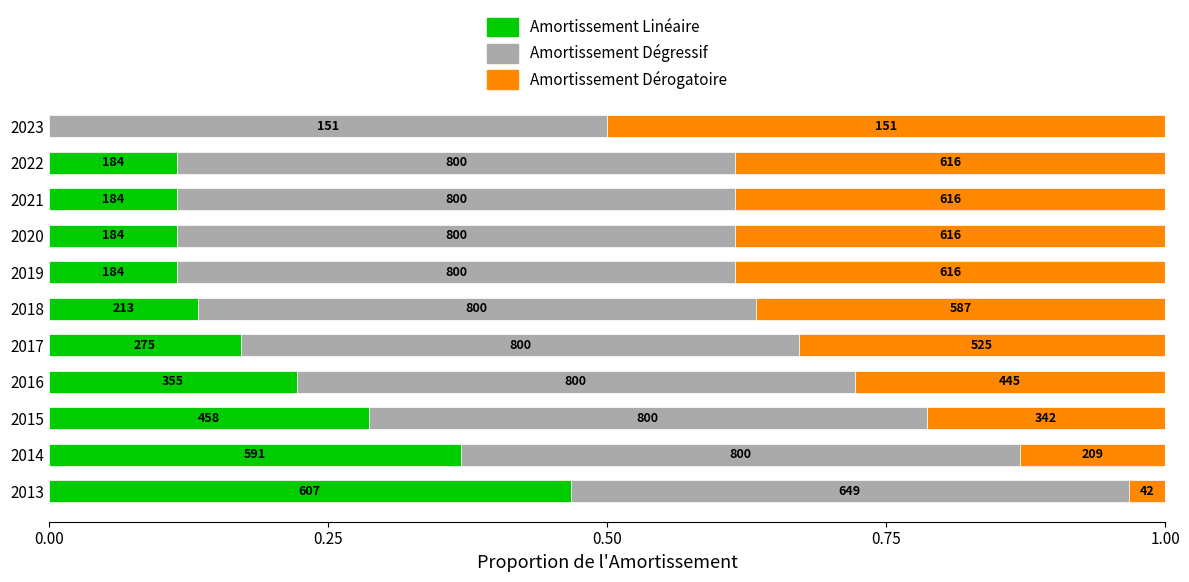

What are all the series names shown in the legend?

Amortissement Linéaire, Amortissement Dégressif, Amortissement Dérogatoire